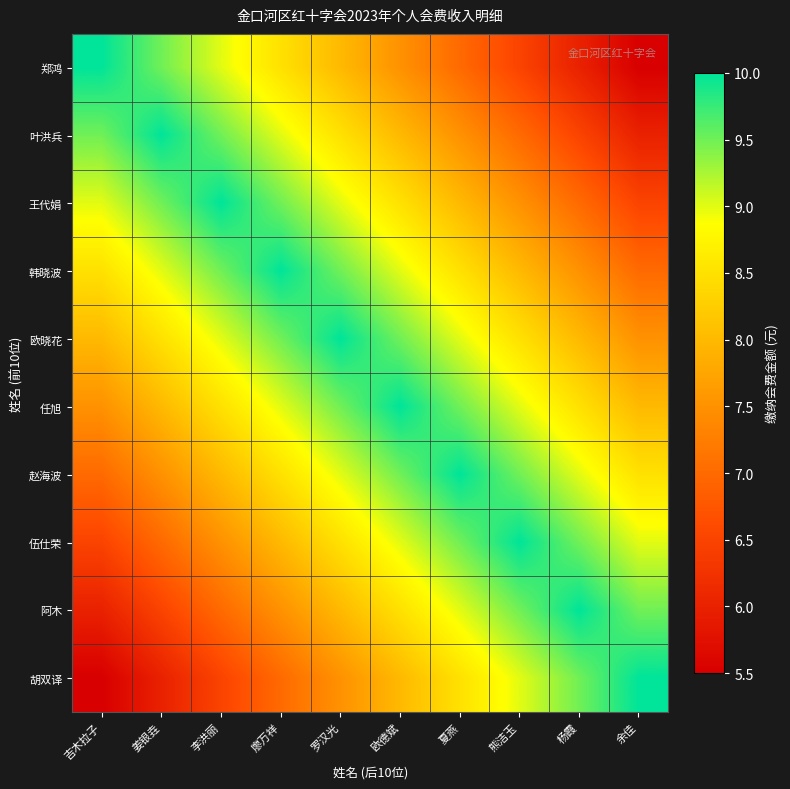

Count the number of data series in this chart.

10